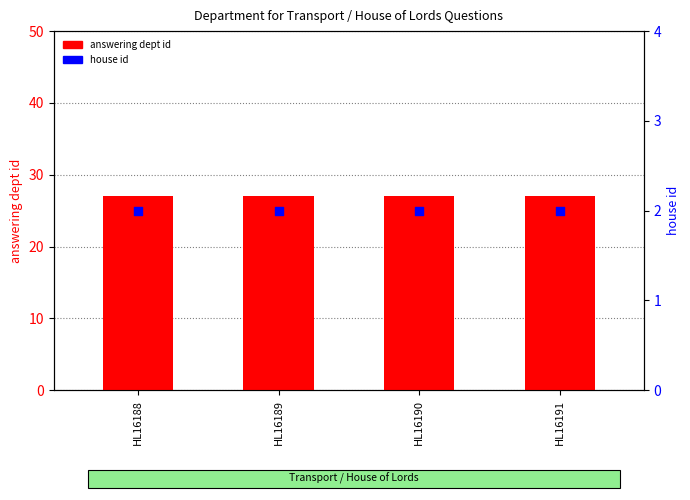

Which series reaches the minimum Y coordinate?

house id